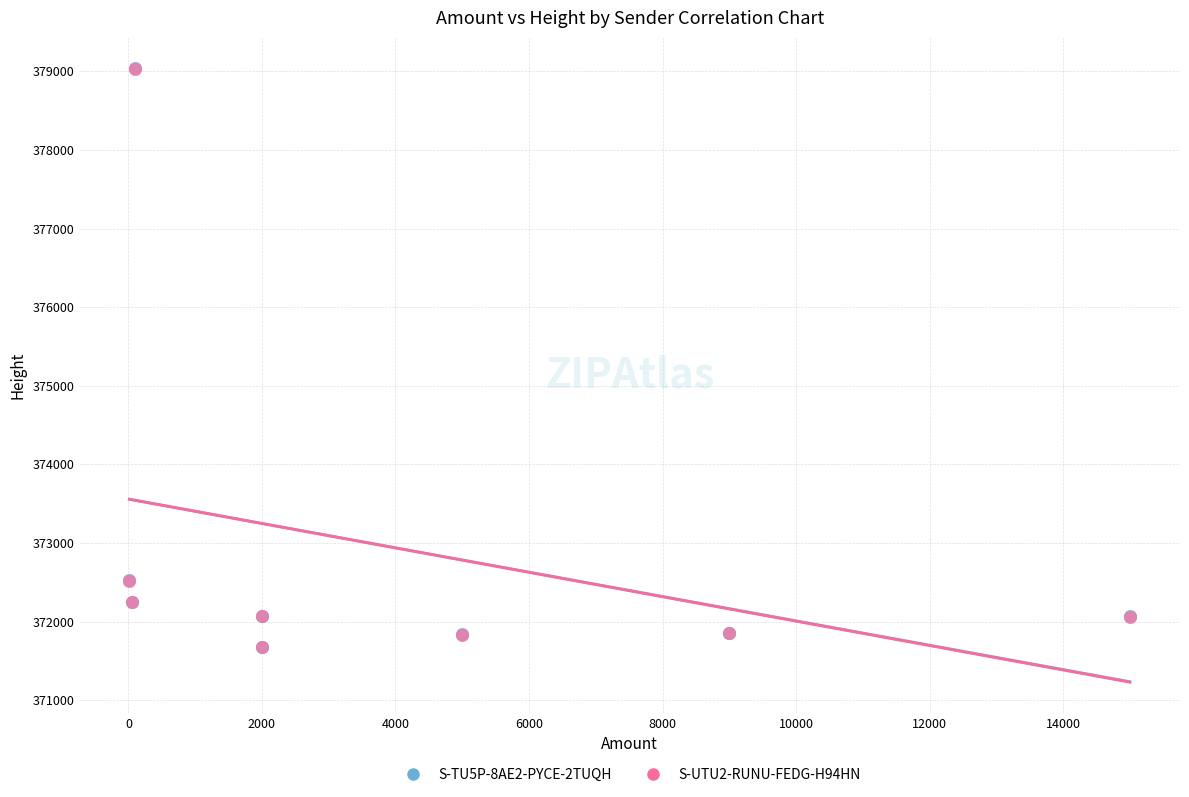

What are all the series names shown in the legend?

S-TU5P-8AE2-PYCE-2TUQH, S-UTU2-RUNU-FEDG-H94HN